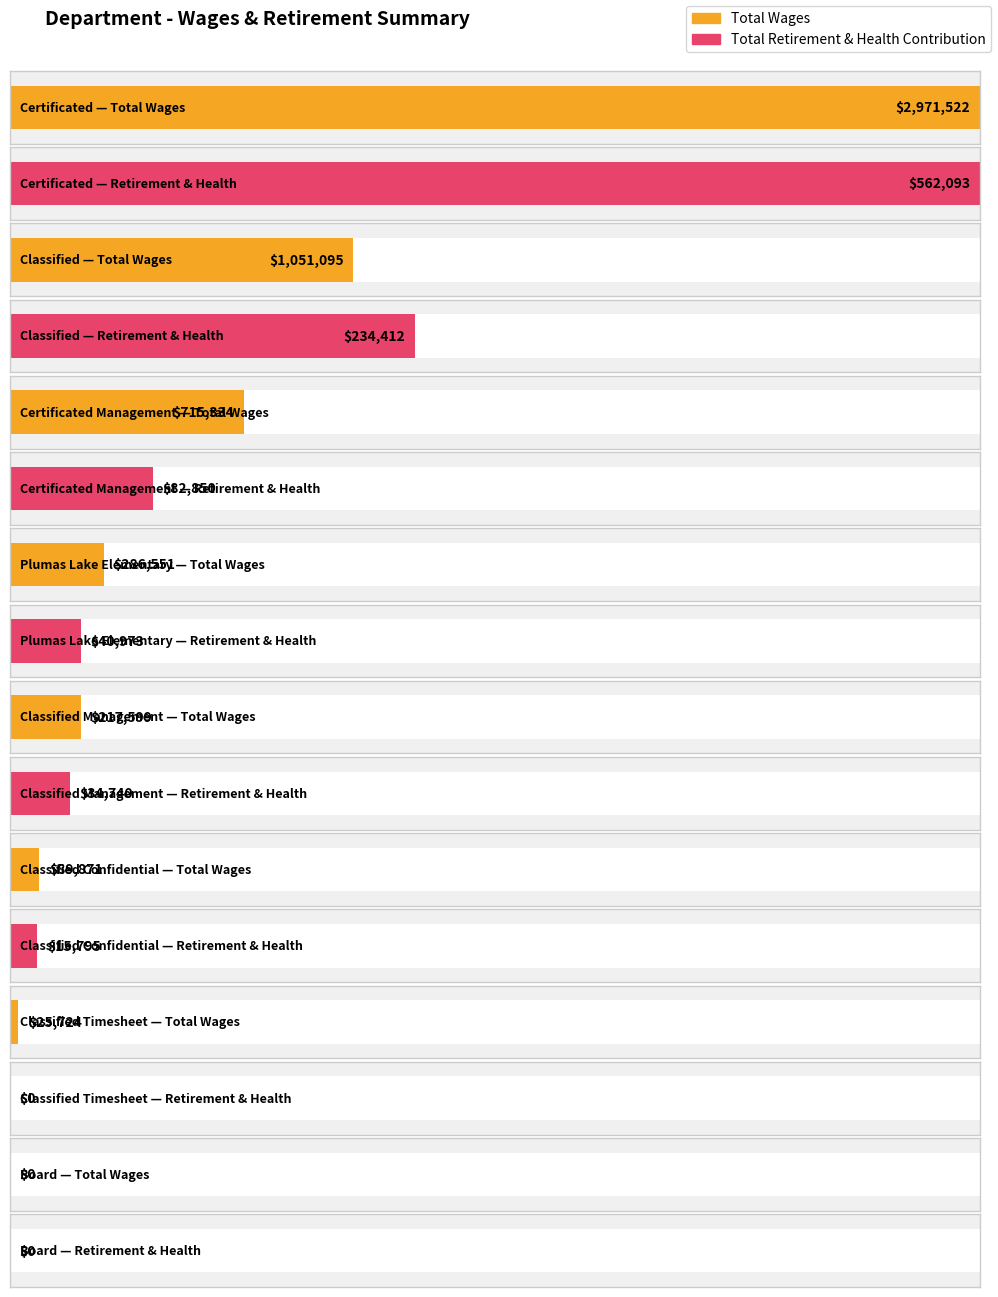

What is the label of the 3rd bar from the right?

Classified Confidential